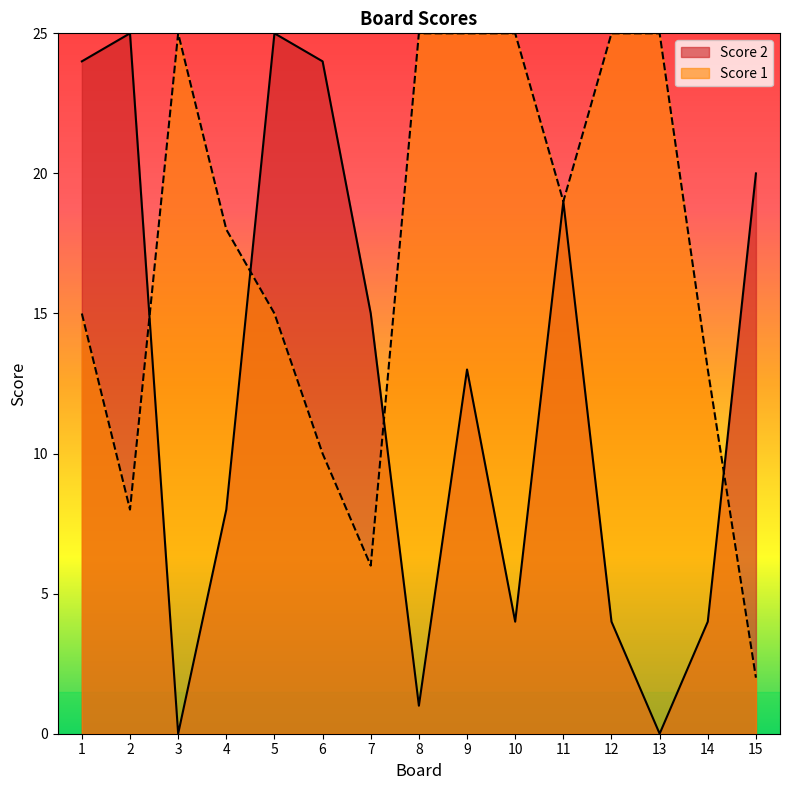

Reading left to right, transcribe all the data shown in this chart.

Score 2: 24	25	0	8	25	24	15	1	13	4	19	4	0	4	20
Score 1: 15	8	25	18	15	10	6	25	25	25	19	25	25	13	2